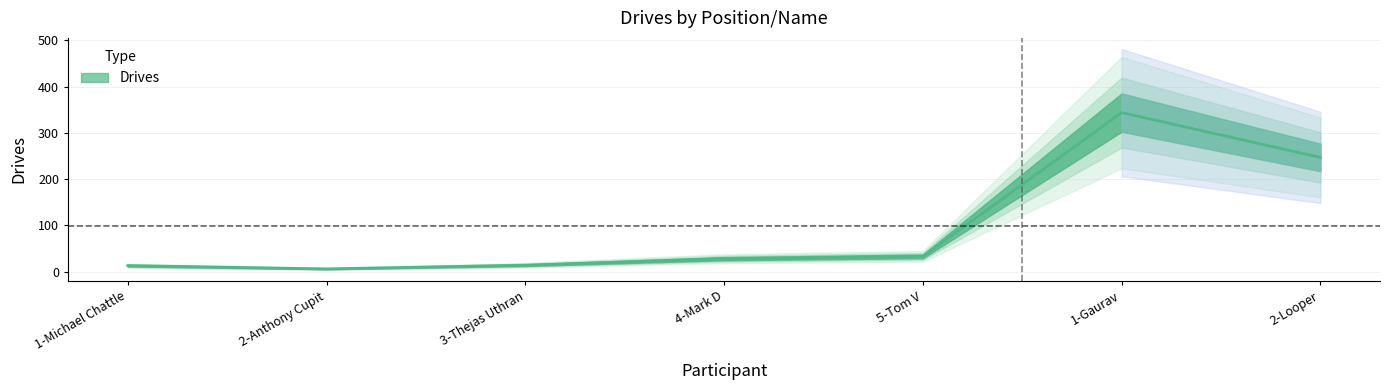

Count the number of values greater than 28.

3